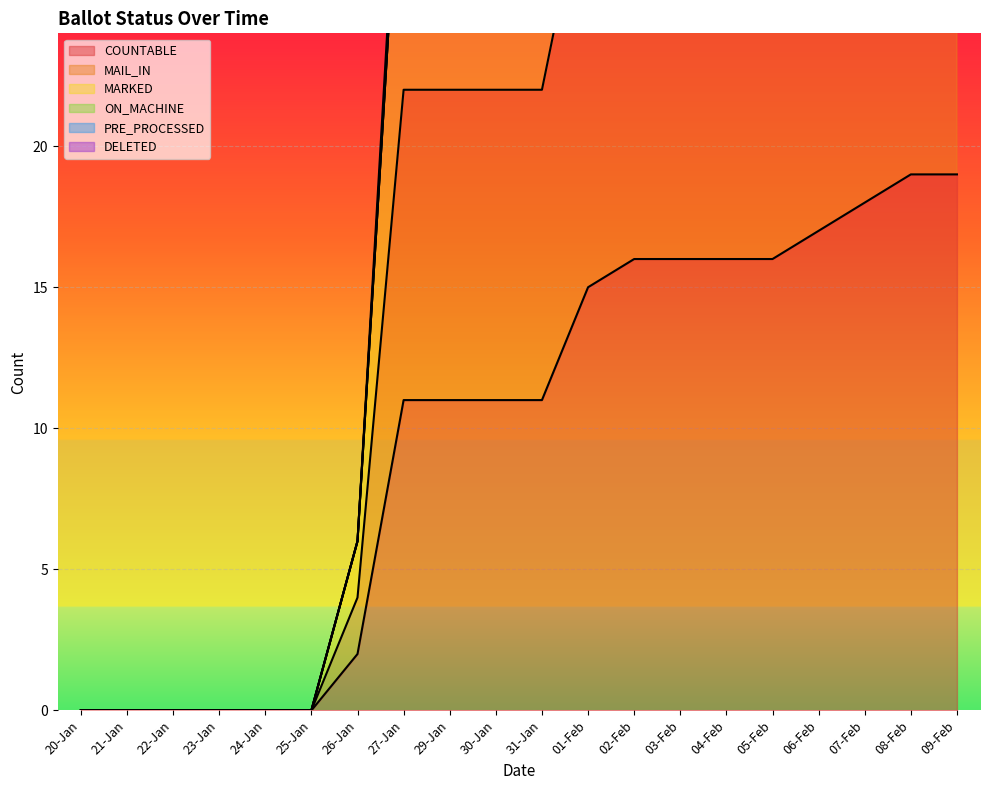

The value of COUNTABLE at 24-Jan is 10. True or false?

False